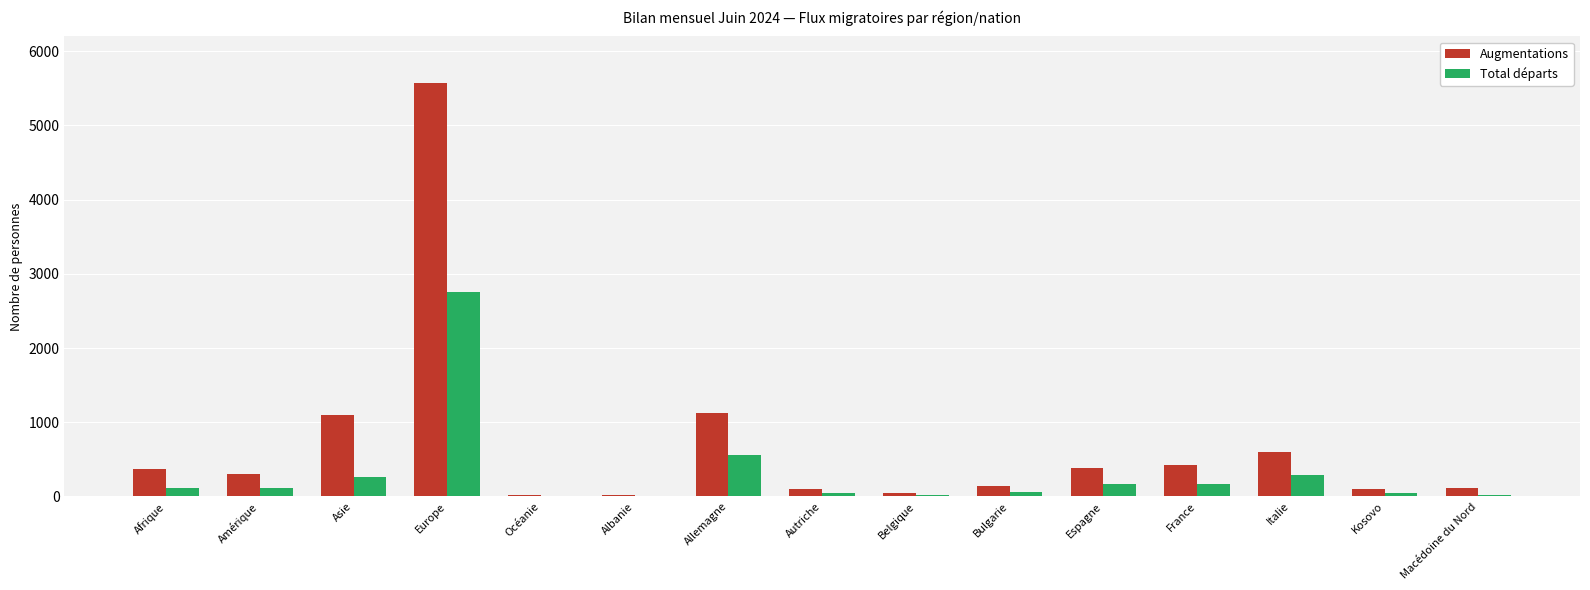

What is the total value across all series at Italie?

882